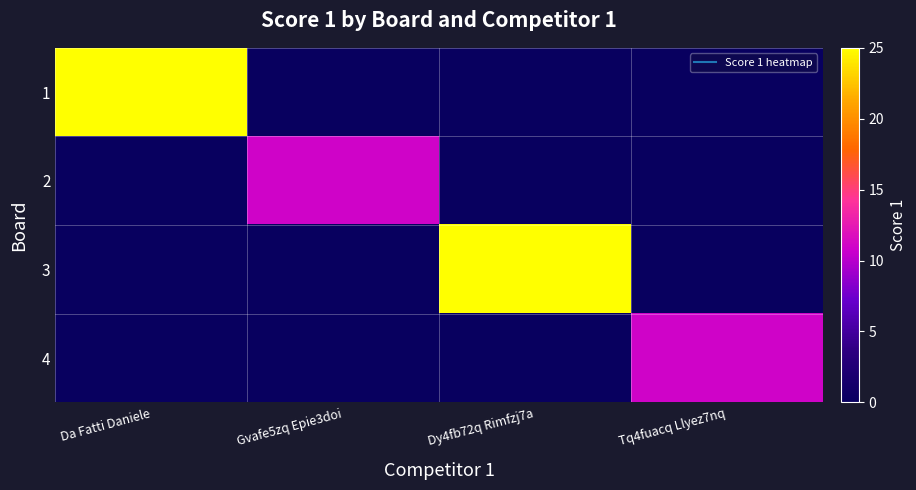

Rank the series by their maximum value, from highest to lowest.

1, 3, 2, 4